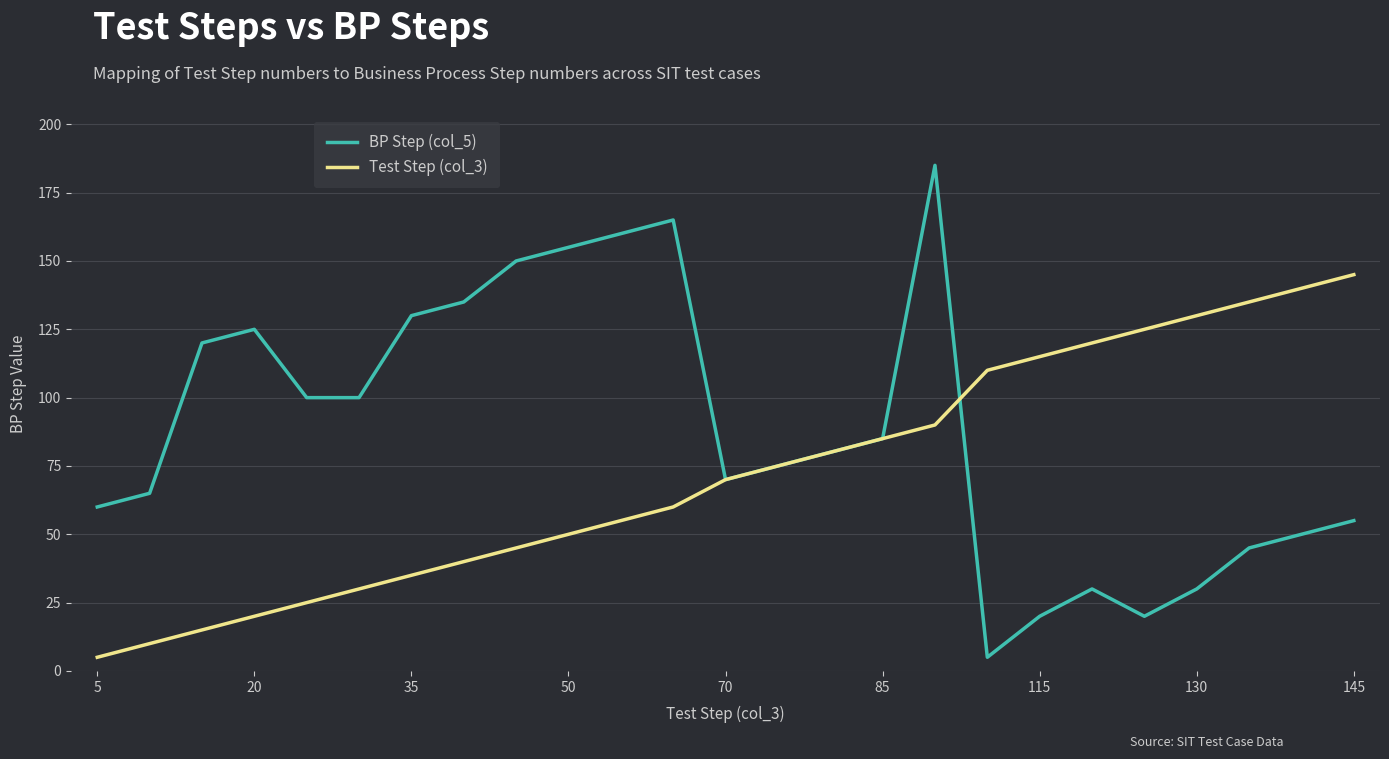

Rank the series by their average value, from highest to lowest.

BP Step (col_5), Test Step (col_3)